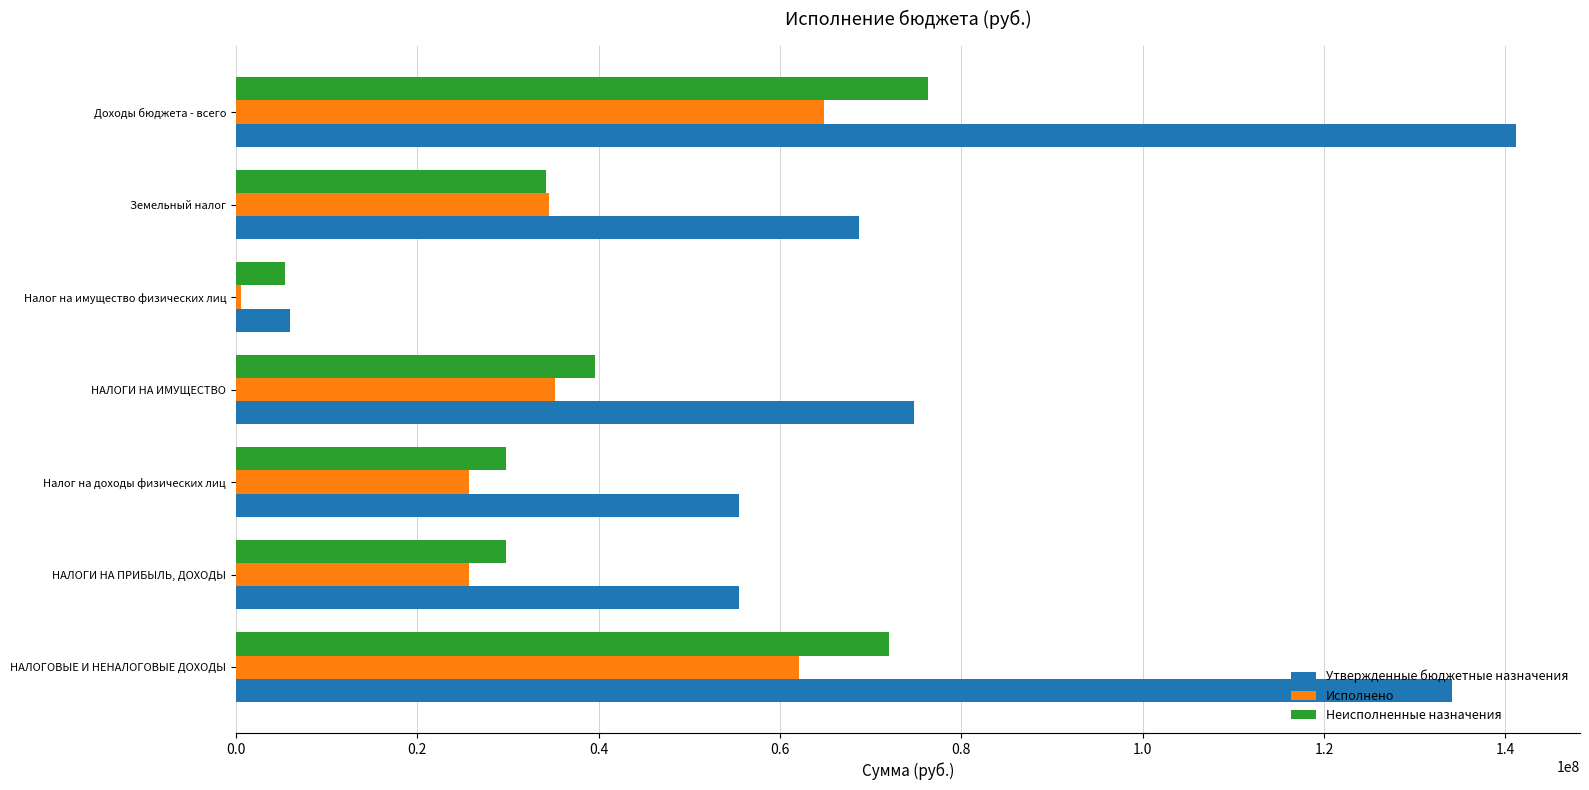

Rank the series by their maximum value, from highest to lowest.

Утвержденные бюджетные назначения, Неисполненные назначения, Исполнено